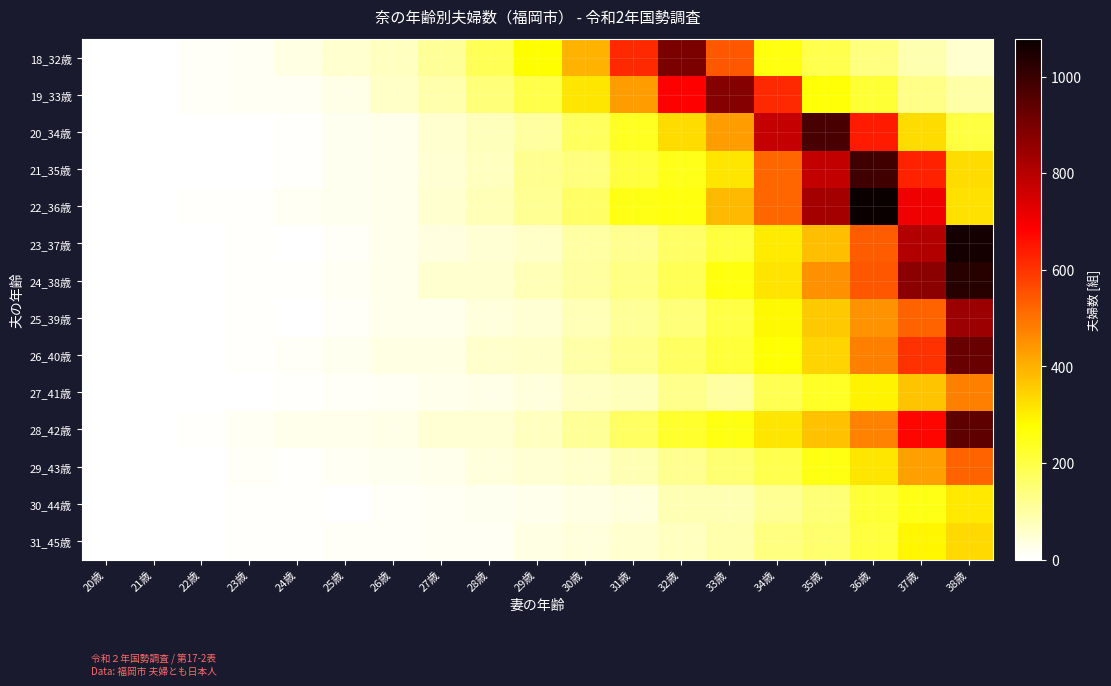

Reading left to right, list all the values displayed in this chart.

18_32歳: 20歳=1	21歳=2	22歳=12	23歳=15	24歳=31	25歳=52	26歳=68	27歳=112	28歳=185	29歳=277	30歳=396	31歳=615	32歳=893	33歳=544	34歳=257	35歳=191	36歳=138	37歳=88	38歳=54
19_33歳: 20歳=1	21歳=2	22歳=10	23歳=15	24歳=14	25歳=26	26歳=61	27歳=89	28歳=146	29歳=195	30歳=312	31歳=432	32歳=685	33歳=877	34歳=615	35歳=266	36歳=218	37歳=129	38歳=96
20_34歳: 20歳=1	21歳=1	22歳=3	23歳=2	24歳=6	25歳=19	26歳=25	27歳=52	28歳=74	29歳=102	30歳=176	31歳=236	32歳=330	33歳=431	34歳=779	35歳=974	36歳=642	37歳=332	38歳=203
21_35歳: 20歳=1	21歳=2	22歳=3	23歳=2	24歳=6	25歳=19	26歳=24	27歳=50	28歳=69	29歳=121	30歳=142	31歳=208	32歳=248	33歳=315	34歳=522	35歳=783	36歳=986	37歳=628	38歳=332
22_36歳: 20歳=1	21歳=1	22歳=5	23歳=7	24歳=13	25歳=20	26歳=24	27歳=54	28歳=80	29歳=116	30歳=166	31歳=252	32歳=261	33歳=387	34歳=518	35歳=826	36歳=1078	37歳=705	38歳=321
23_37歳: 20歳=1	21歳=1	22歳=1	23歳=7	24歳=3	25歳=10	26歳=22	27歳=35	28歳=49	29歳=61	30歳=98	31歳=120	32歳=166	33歳=210	34歳=306	35歳=377	36歳=536	37歳=808	38歳=1060
24_38歳: 20歳=1	21歳=2	22歳=3	23歳=6	24歳=8	25歳=14	26歳=22	27歳=52	28歳=54	29歳=76	30歳=104	31歳=133	32歳=182	33歳=257	34歳=318	35歳=451	36歳=547	37歳=870	38歳=1030
25_39歳: 20歳=2	21歳=1	22歳=2	23歳=6	24歳=4	25歳=9	26歳=25	27歳=23	28歳=42	29歳=49	30歳=79	31歳=112	32歳=147	33歳=198	34歳=283	35歳=362	36歳=449	37歳=525	38歳=839
26_40歳: 20歳=1	21歳=2	22歳=1	23歳=5	24歳=11	25歳=18	26歳=31	27歳=30	28歳=55	29歳=61	30歳=93	31歳=126	32歳=169	33歳=212	34歳=272	35歳=343	36歳=476	37歳=605	38歳=926
27_41歳: 20歳=1	21歳=1	22歳=2	23歳=2	24歳=6	25歳=9	26歳=16	27歳=22	28歳=26	29歳=40	30歳=65	31歳=72	32歳=124	33歳=104	34歳=189	35歳=232	36歳=291	37歳=367	38歳=479
28_42歳: 20歳=3	21歳=2	22歳=6	23歳=16	24歳=22	25歳=25	26歳=27	27歳=48	28歳=48	29歳=71	30歳=111	31歳=170	32歳=224	33歳=256	34歳=312	35歳=374	36歳=472	37歳=674	38歳=943
29_43歳: 20歳=1	21歳=2	22歳=2	23歳=10	24歳=6	25歳=13	26歳=20	27歳=23	28歳=42	29歳=48	30歳=55	31歳=81	32歳=119	33歳=153	34歳=193	35歳=256	36歳=313	37歳=427	38歳=526
30_44歳: 20歳=2	21歳=2	22歳=4	23歳=8	24歳=6	25歳=4	26歳=10	27歳=16	28歳=19	29歳=24	30歳=33	31歳=40	32歳=82	33歳=82	34歳=117	35歳=148	36歳=218	37歳=249	38歳=311
31_45歳: 20歳=1	21歳=1	22歳=1	23歳=6	24歳=8	25歳=12	26歳=10	27歳=16	28歳=14	29歳=33	30歳=39	31歳=53	32歳=68	33歳=91	34歳=135	35歳=159	36歳=208	37歳=290	38歳=335